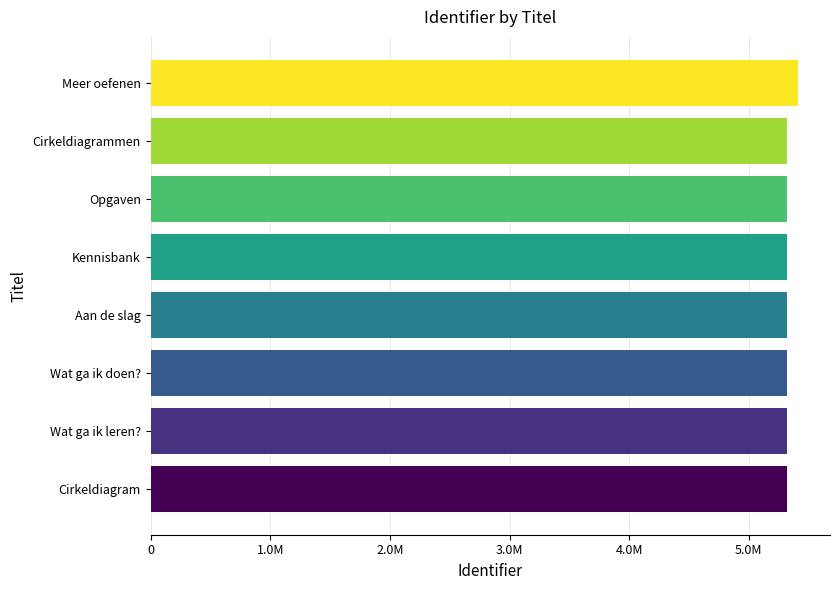

Does the chart contain any negative values?

No